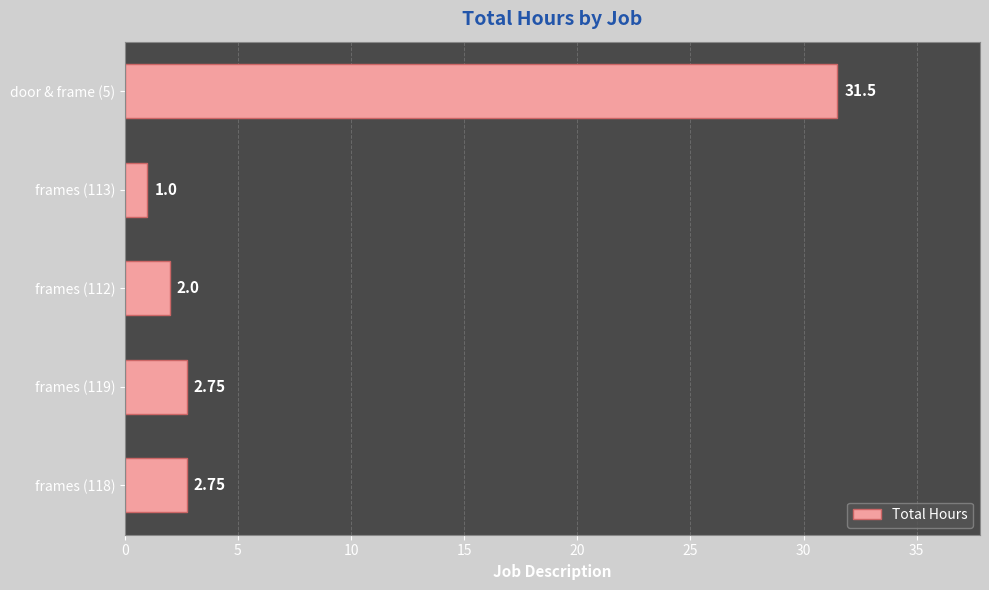

What is the minimum value shown in the chart?

1.0